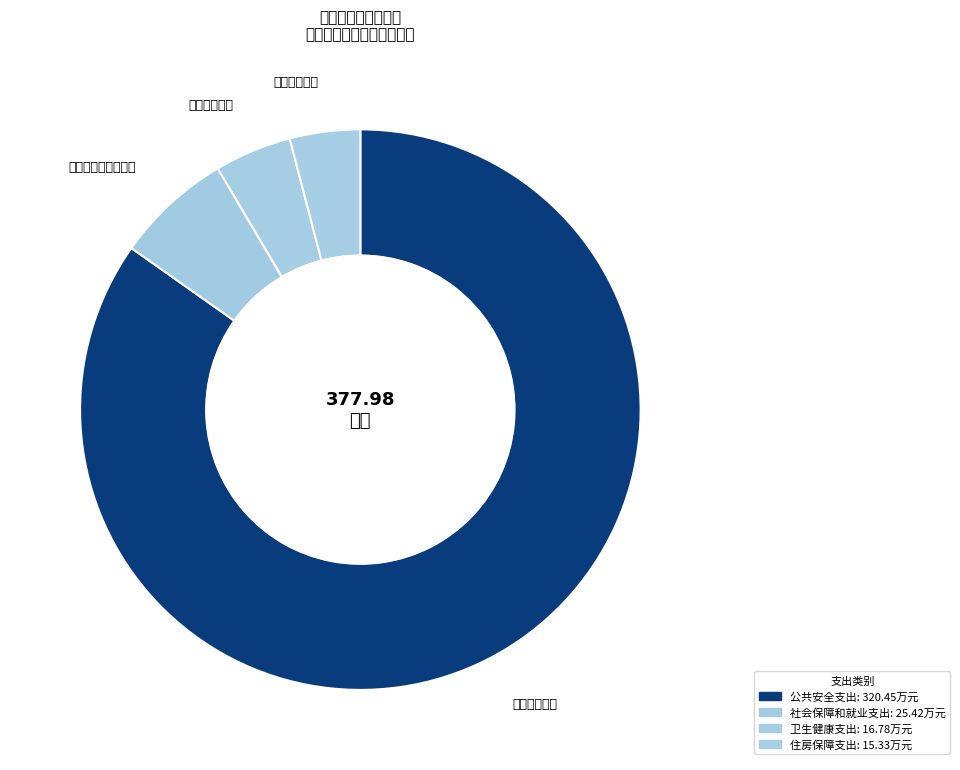

Is there any slice that represents more than half of the pie?

Yes